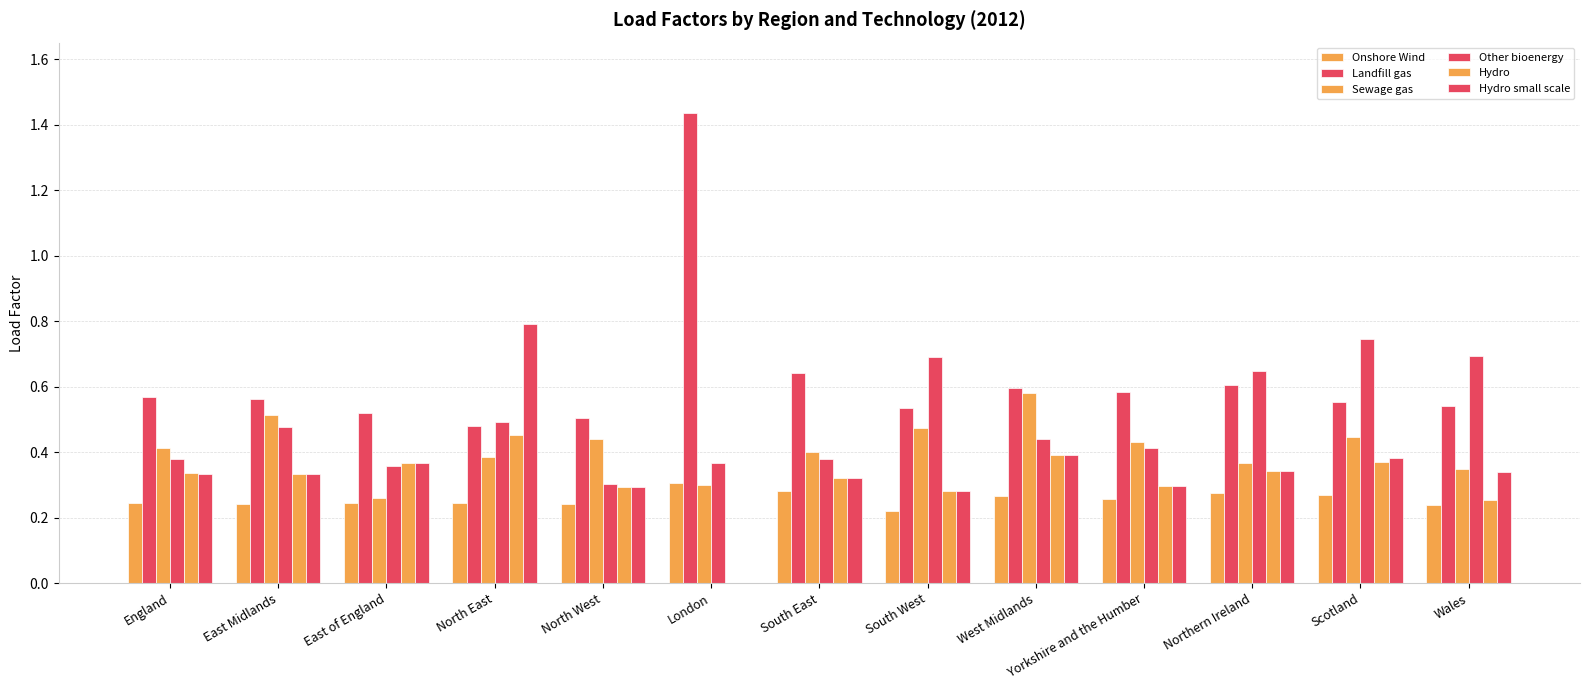

Reading right to left, transcribe all the data shown in this chart.

Onshore Wind: 0.2	0.3	0.3	0.3	0.3	0.2	0.3	0.3	0.2	0.2	0.2	0.2	0.2
Landfill gas: 0.5	0.6	0.6	0.6	0.6	0.5	0.6	1.4	0.5	0.5	0.5	0.6	0.6
Sewage gas: 0.3	0.4	0.4	0.4	0.6	0.5	0.4	0.3	0.4	0.4	0.3	0.5	0.4
Other bioenergy: 0.7	0.7	0.6	0.4	0.4	0.7	0.4	0.4	0.3	0.5	0.4	0.5	0.4
Hydro: 0.3	0.4	0.3	0.3	0.4	0.3	0.3	0.0	0.3	0.5	0.4	0.3	0.3
Hydro small scale: 0.3	0.4	0.3	0.3	0.4	0.3	0.3	0.0	0.3	0.8	0.4	0.3	0.3